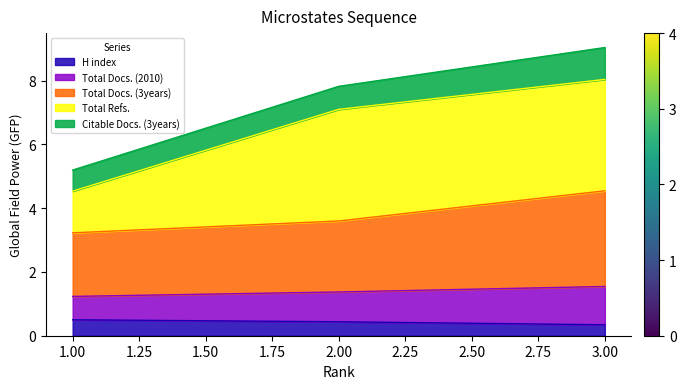

At which category does the chart reach its peak across all series?

3